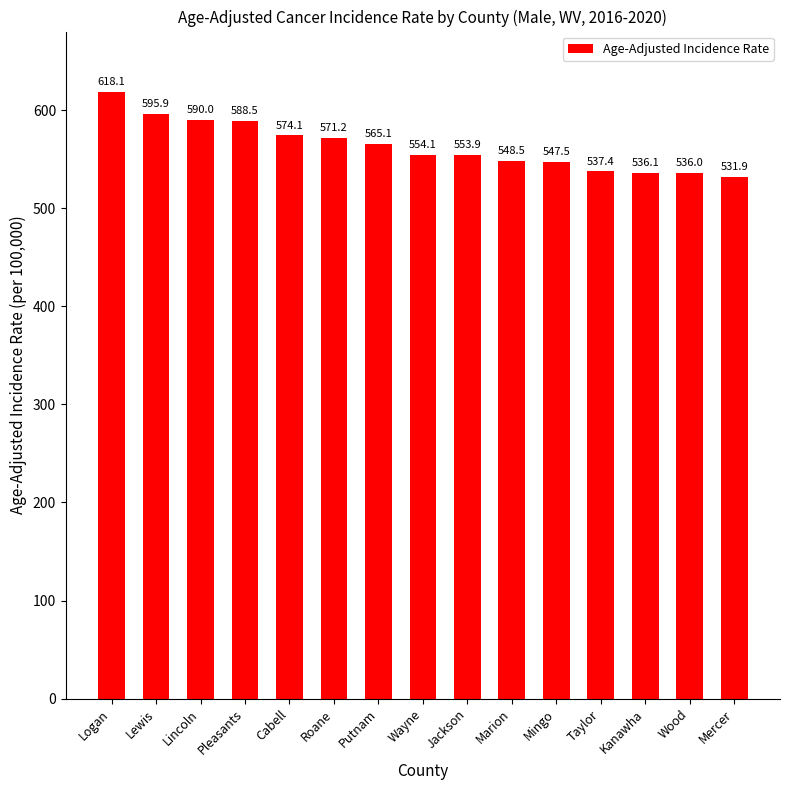

What is the value of the 6th bar from the left?

571.2